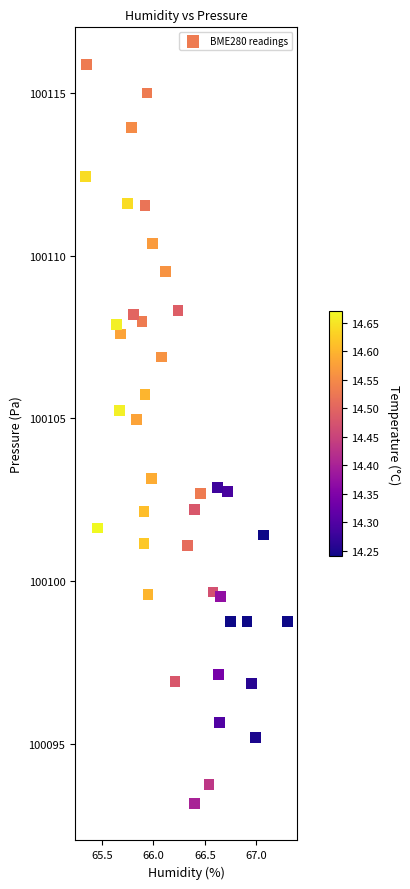

What is the range of Y values (max minus min)?

22.7